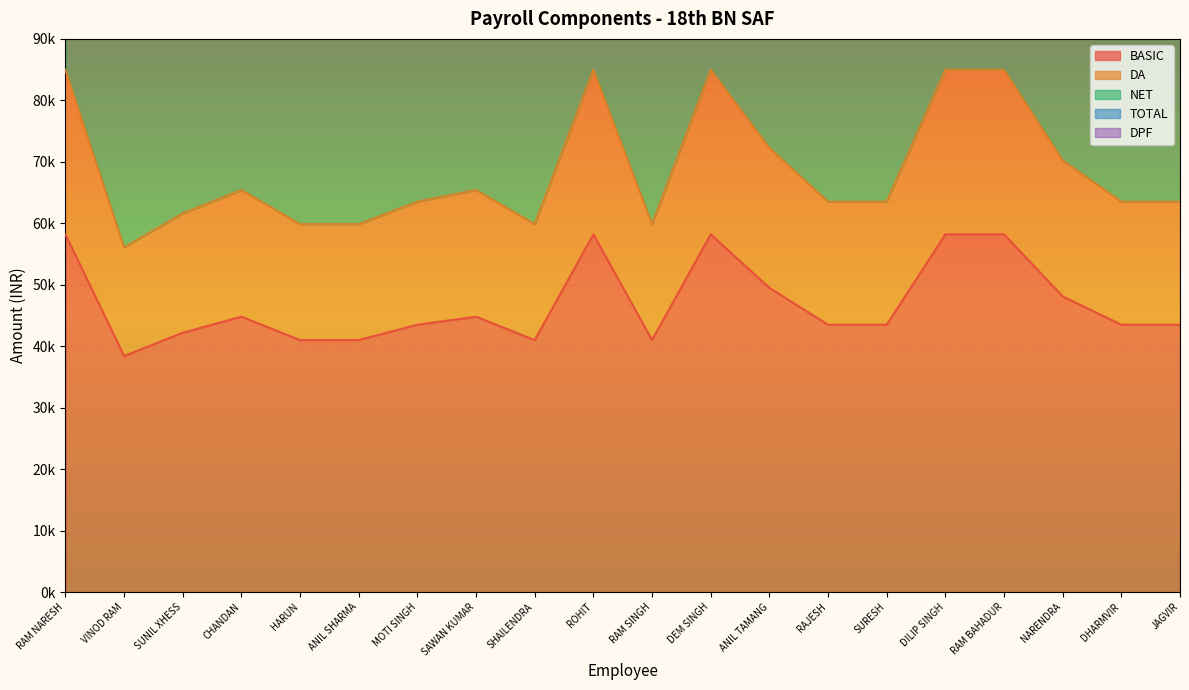

True or false: DA and BASIC intersect in this chart.

False